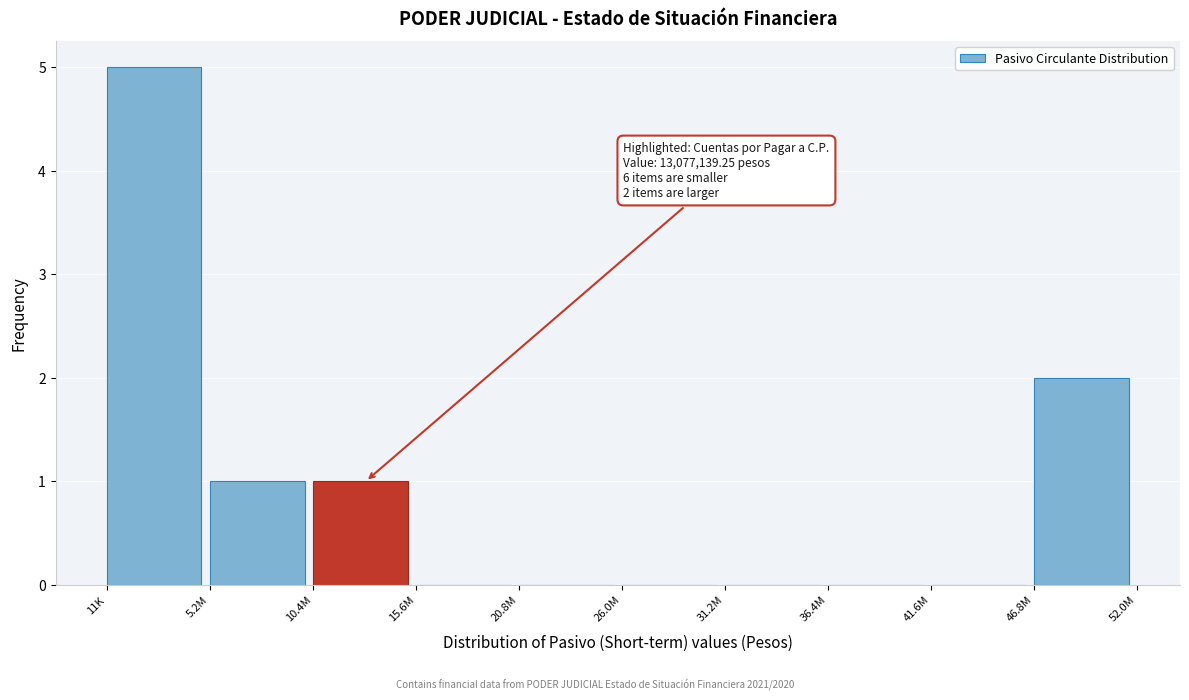

Reading left to right, extract all data points from this chart.

11K=5	5.2M=1	10.4M=1	15.6M=0	20.8M=0	26.0M=0	31.2M=0	36.4M=0	41.6M=0	46.8M=2